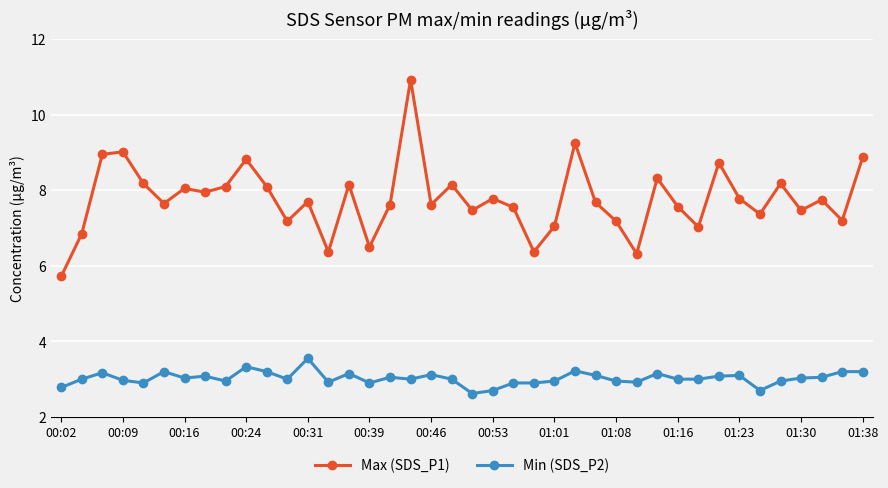

What is the value of the Max (SDS_P1) point at the 37th from the left?

7.5